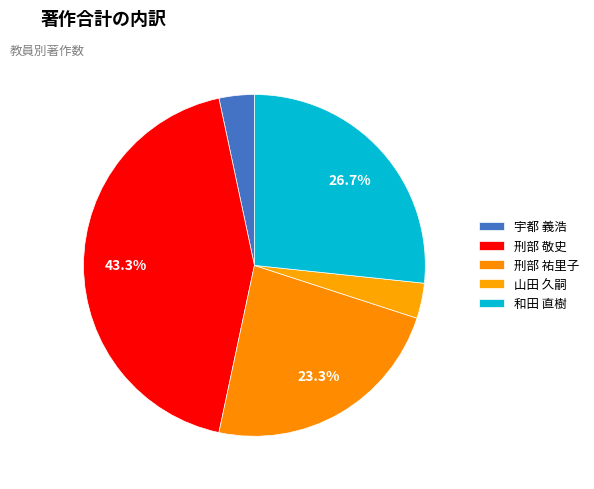

Does 刑部 敬史 represent more than half of the total?

No